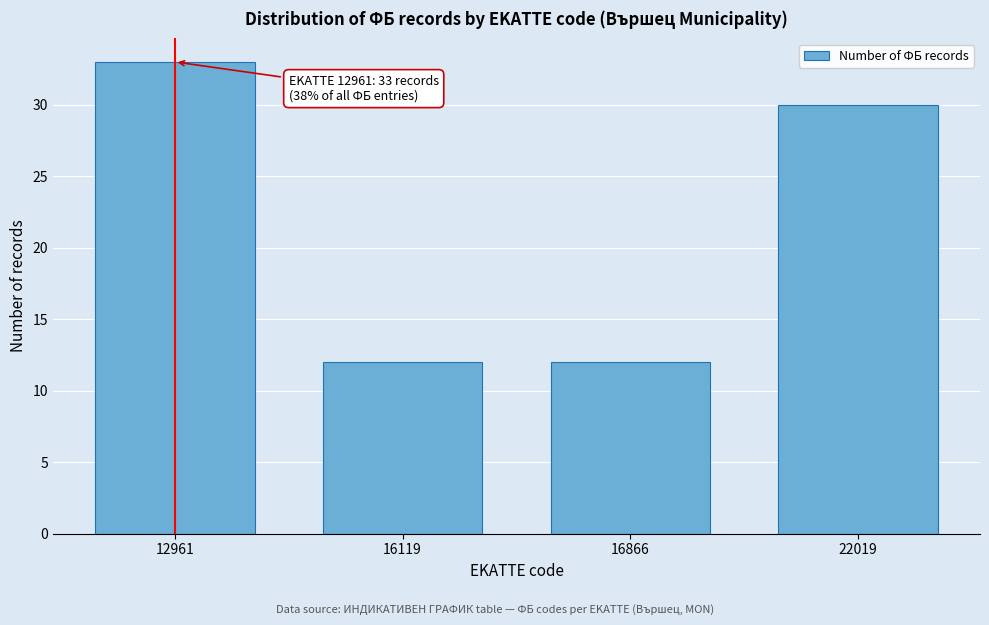

Reading left to right, transcribe all the data shown in this chart.

12961=33	16119=12	16866=12	22019=30